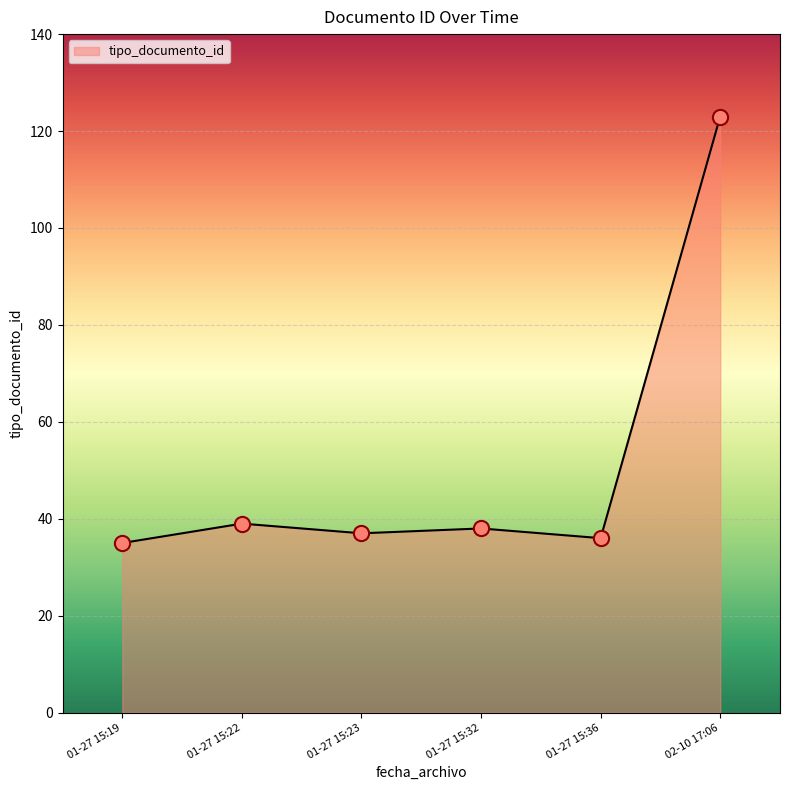

Between 01-27 15:22 and 01-27 15:36, which is larger?

01-27 15:22